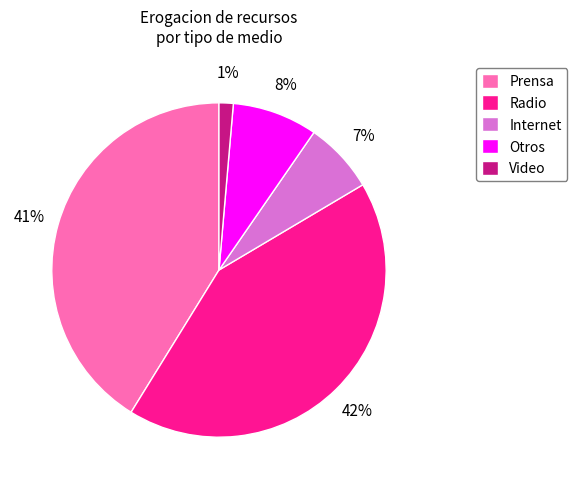

Is there a majority slice in this chart?

No